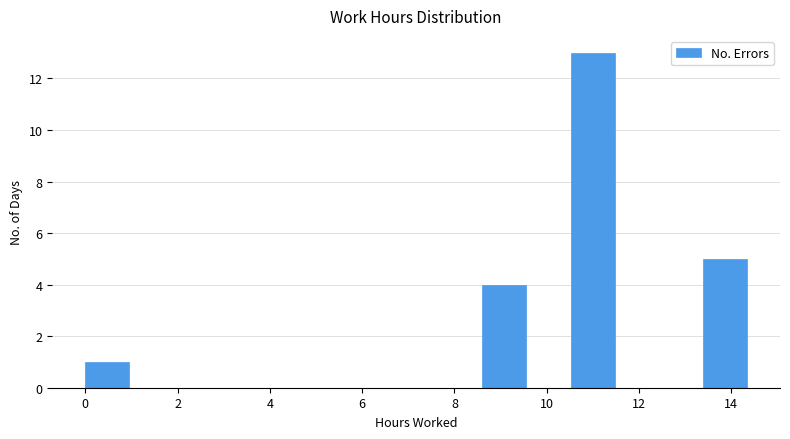

How tall is the bar that spans 13.4 to 14.4 on the x-axis? Neither the bar edges nor the heights are printed on the chart, so give them approximately, as read against the axes.

5